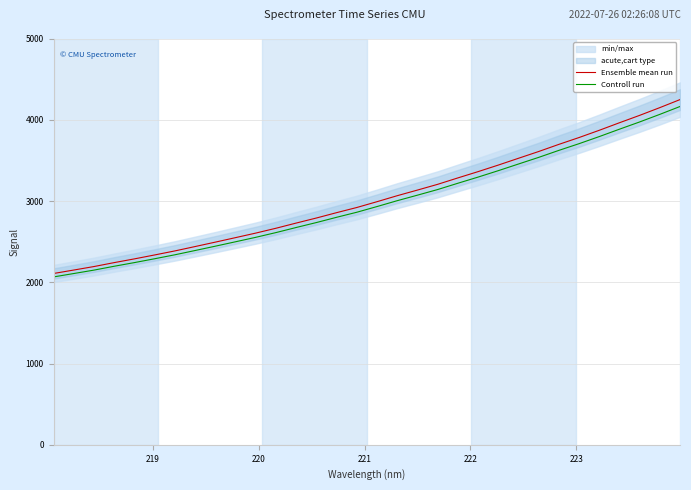

Which series has the largest range (max minus min)?

Ensemble mean run